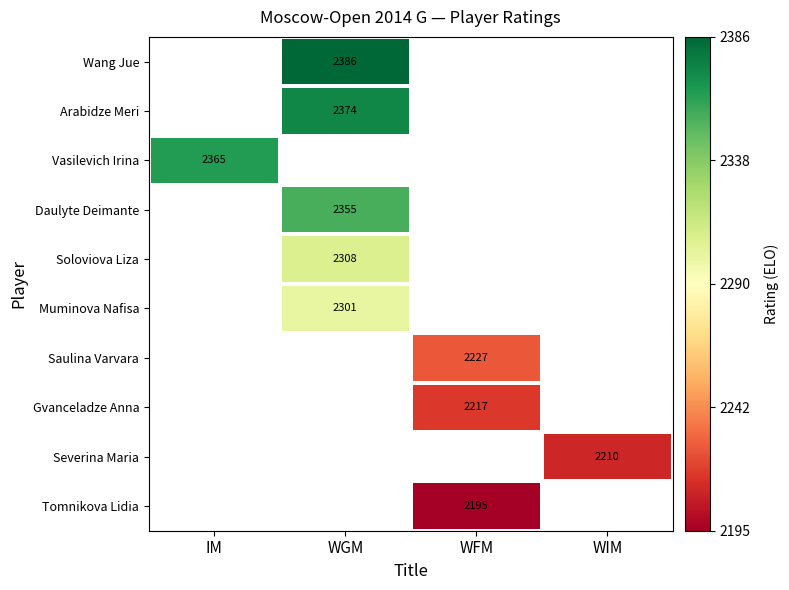

The Daulyte Deimante series shows 3232 at WGM. True or false?

False